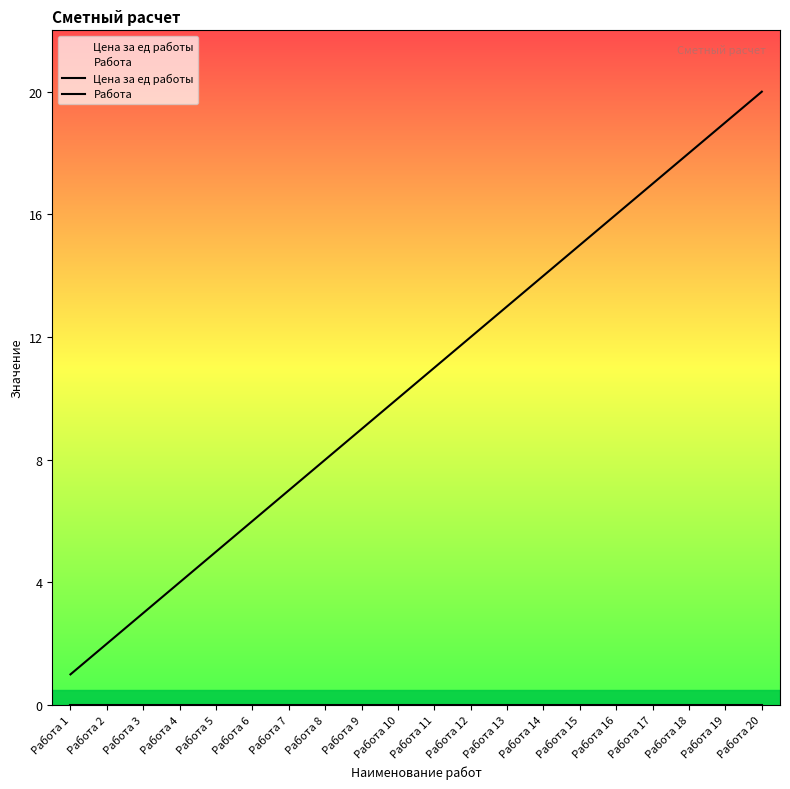

True or false: Работа and Цена за ед работы intersect in this chart.

False